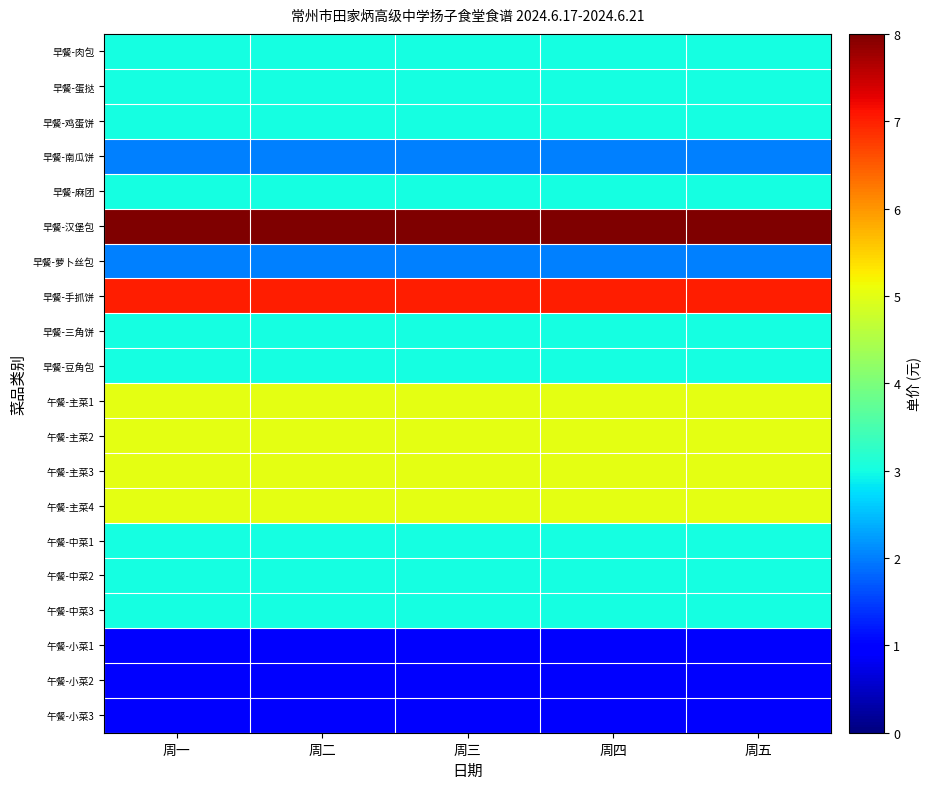

At which category is the sum across all series the highest?

周一